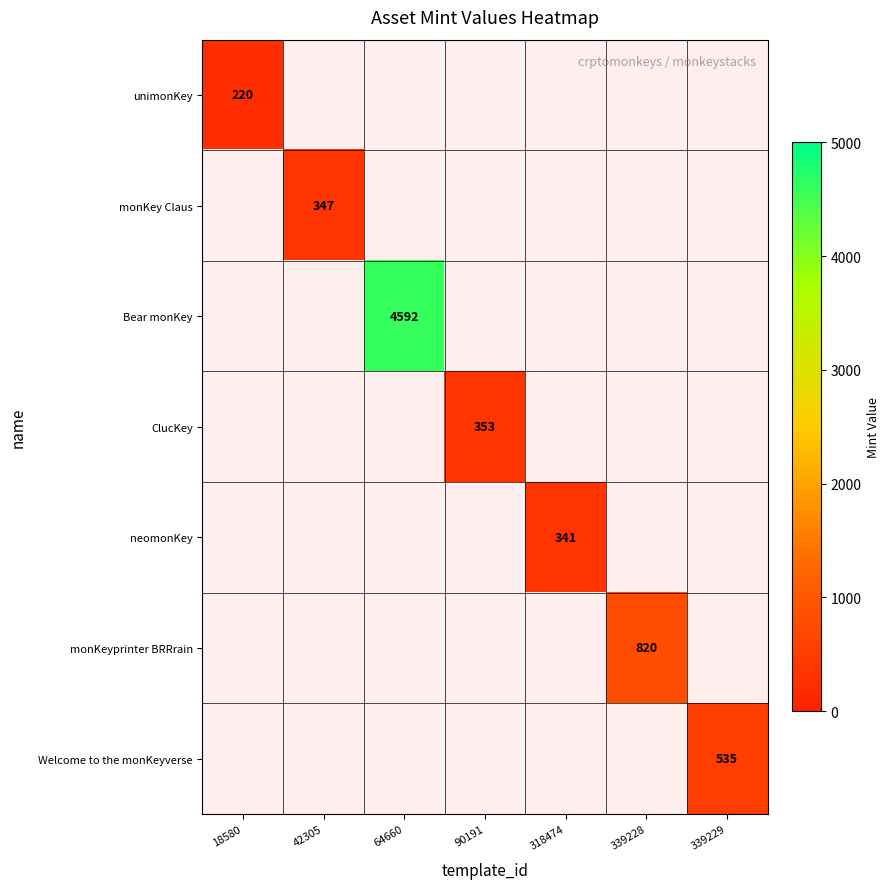

What is the total value across all series at 318474?

341